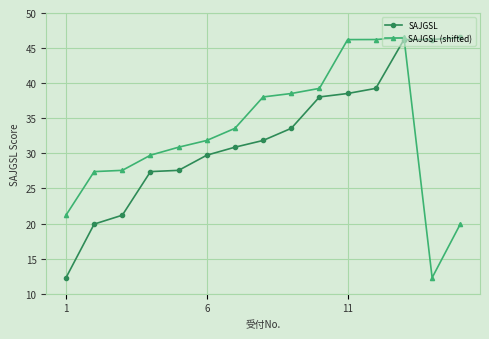

What is the value of the SAJGSL point at the 4th from the left?

27.4